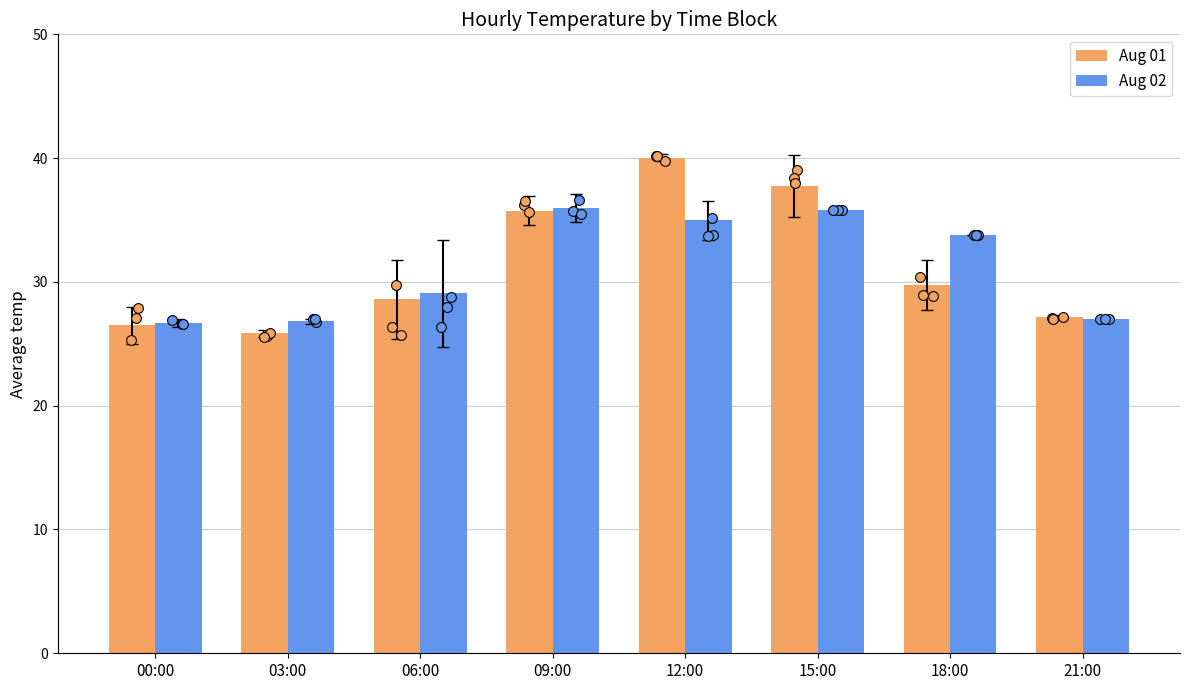

Which series has the largest Y range (max minus min)?

Aug 01